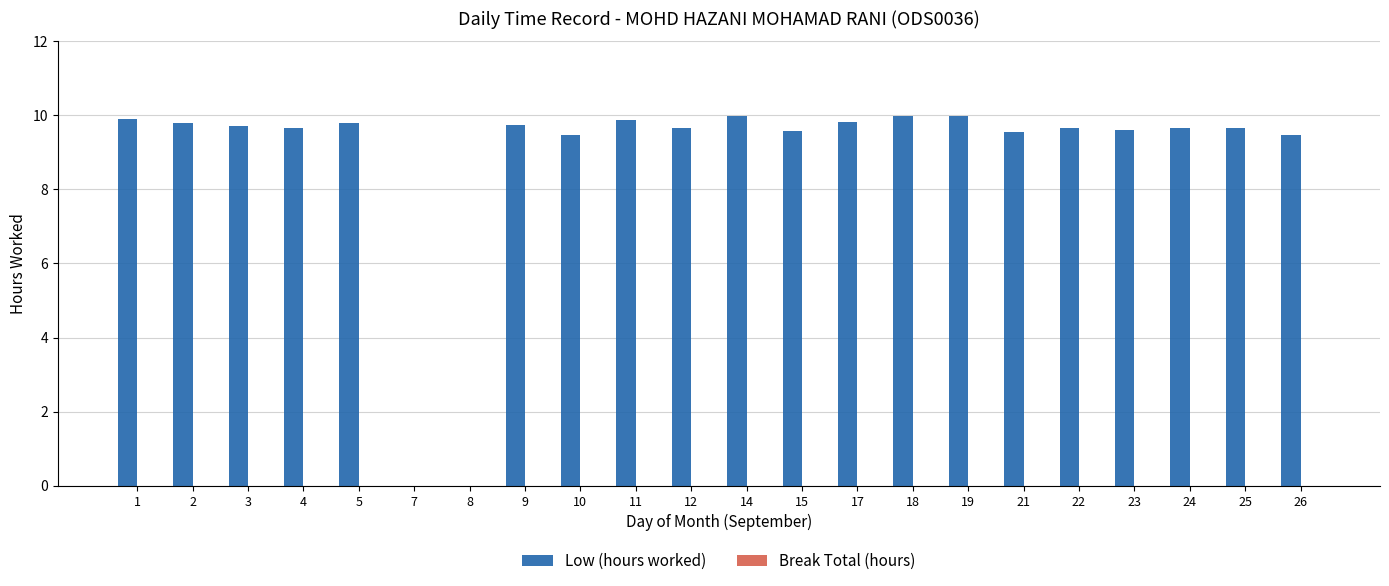

How many values exceed 9?

20